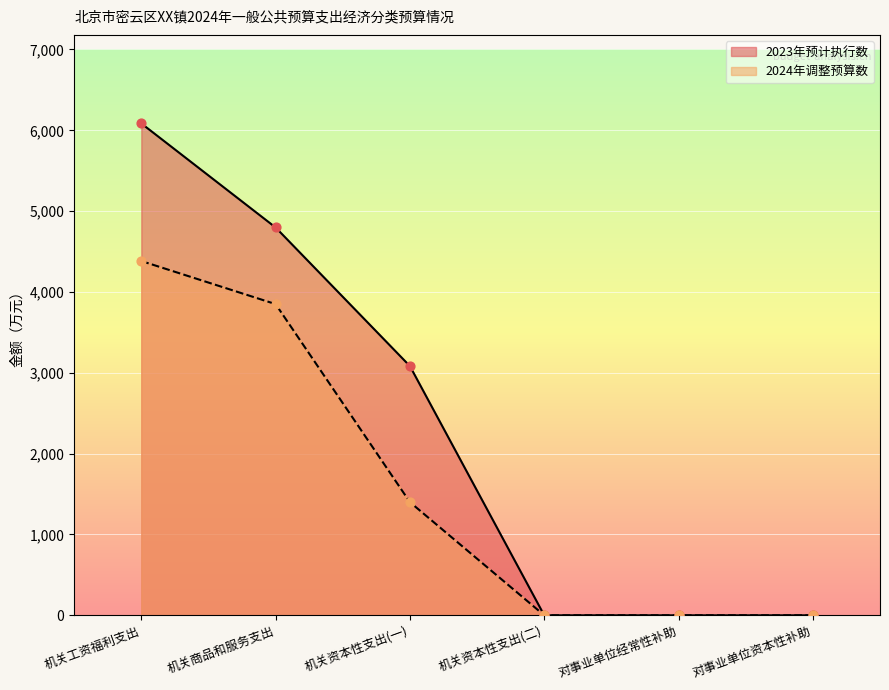

Which series has the largest total across all categories?

2023年预计执行数